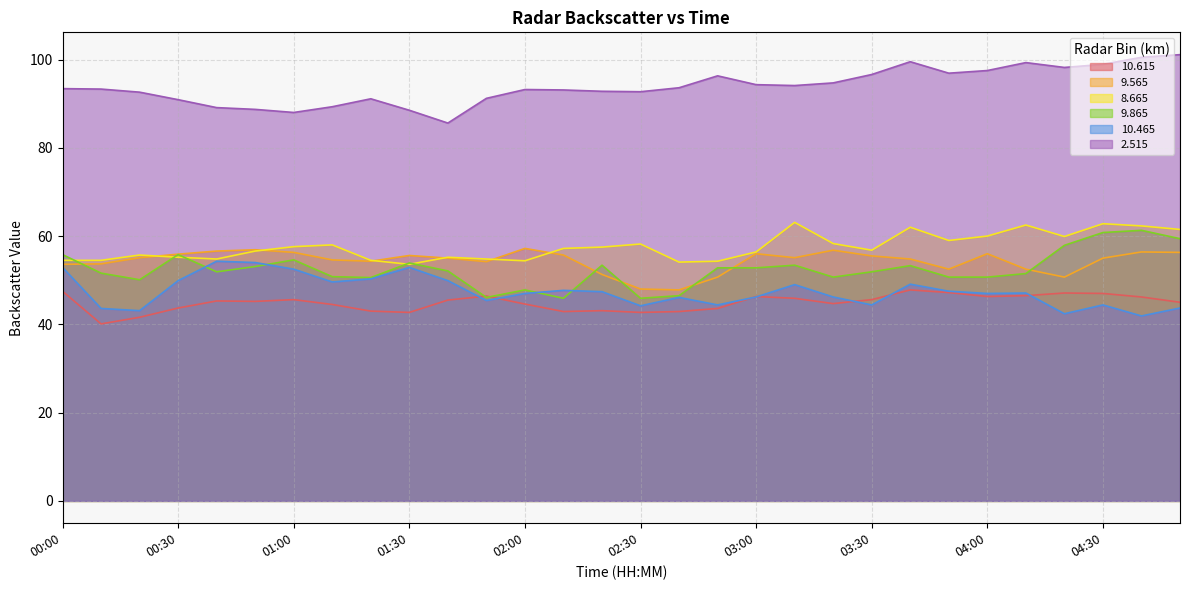

Which label corresponds to the largest value in the chart?

04:50